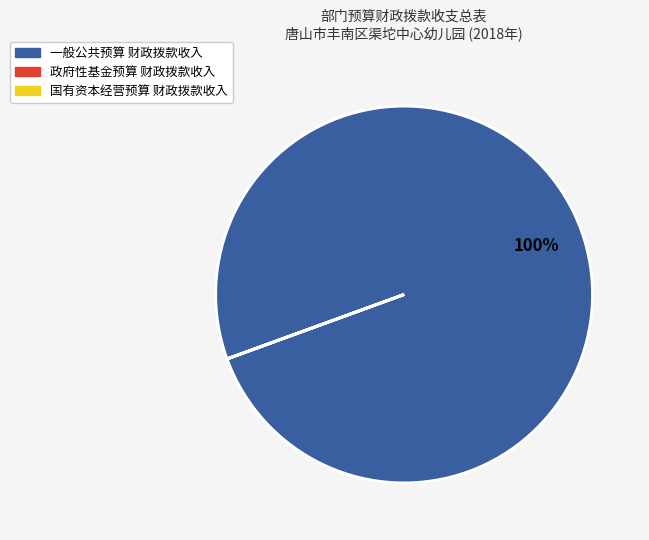

Is there a majority slice in this chart?

Yes